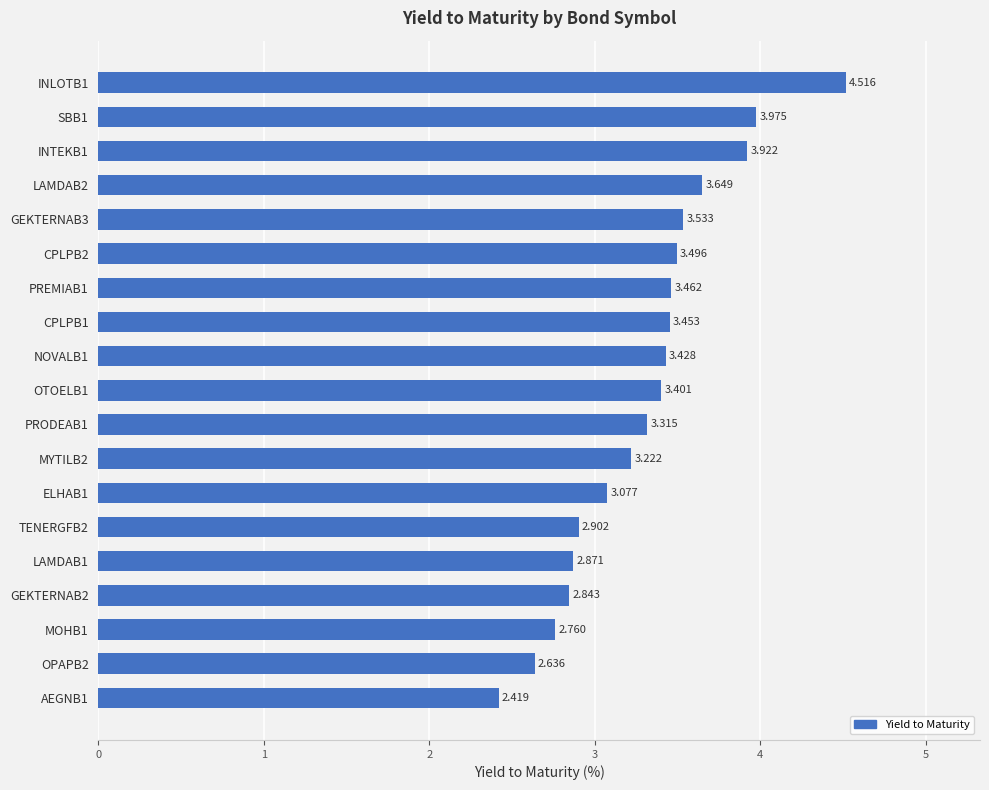

How many bars are there in total?

19